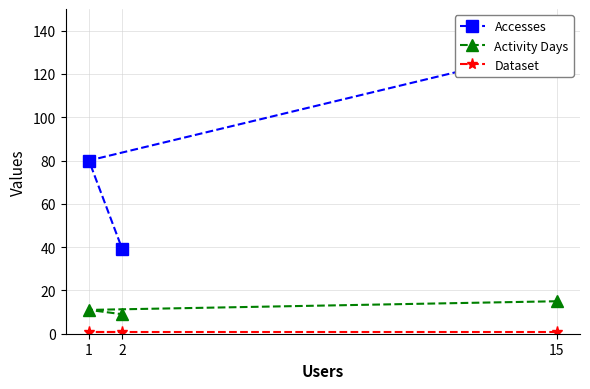

What is the spread (max minus min) of values at 2?

38